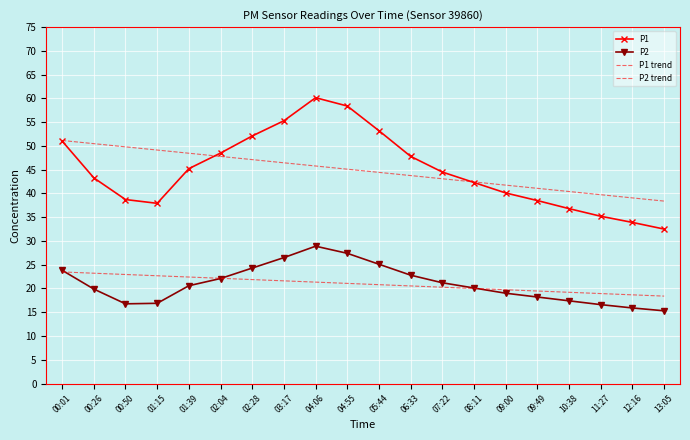

At how many categories does at least one series exceed 29?

20